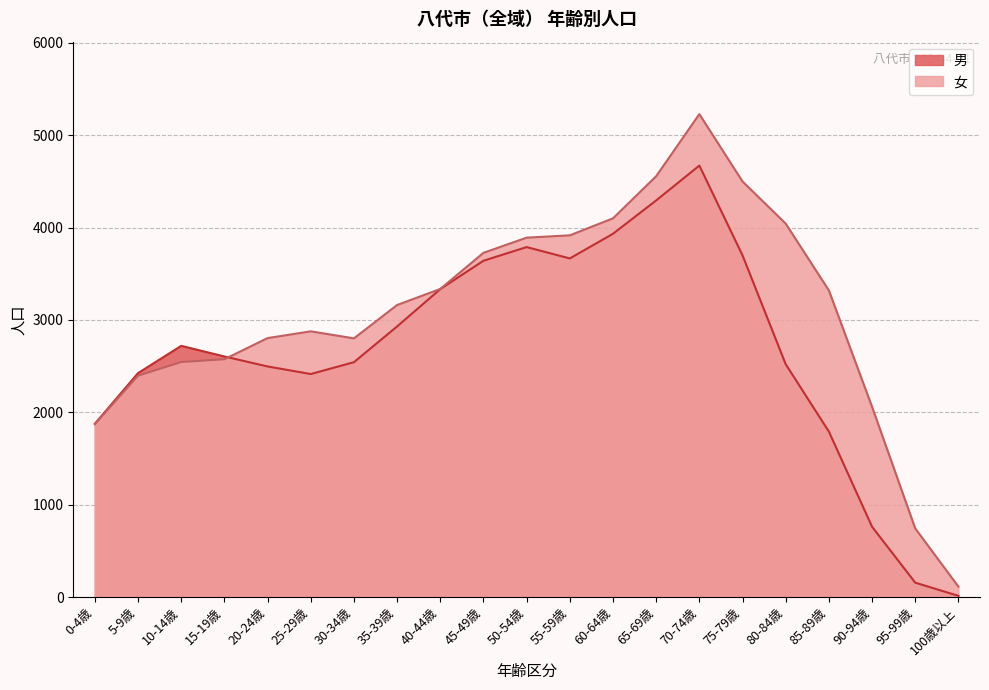

How many distinct data groups are displayed?

2